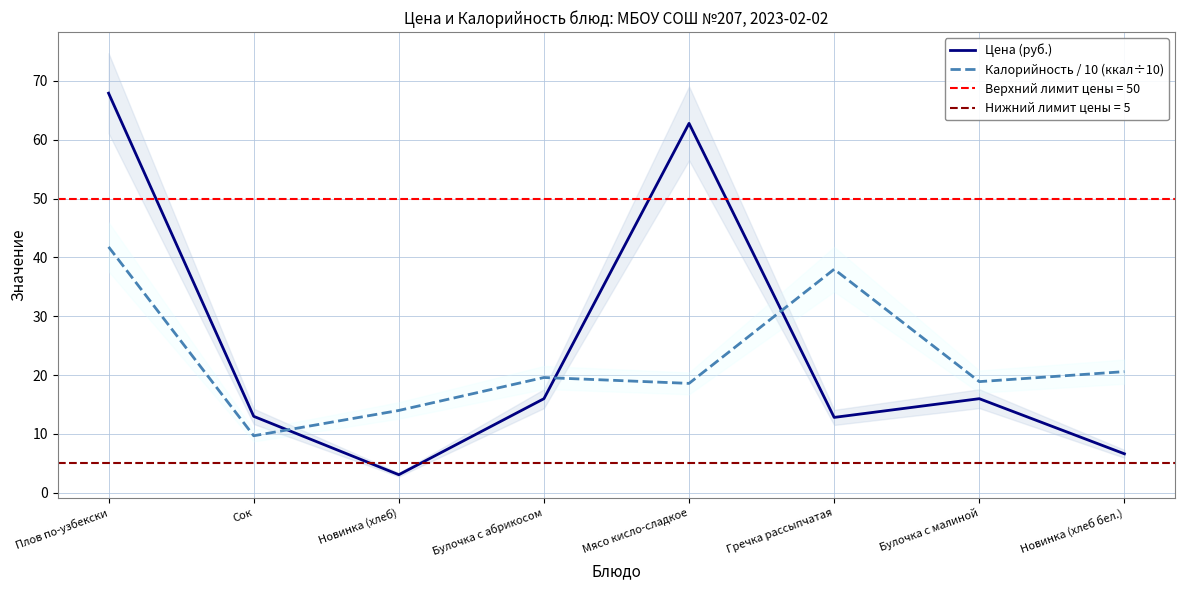

What is the value of the Цена (руб.) point at the 1st from the left?

67.9